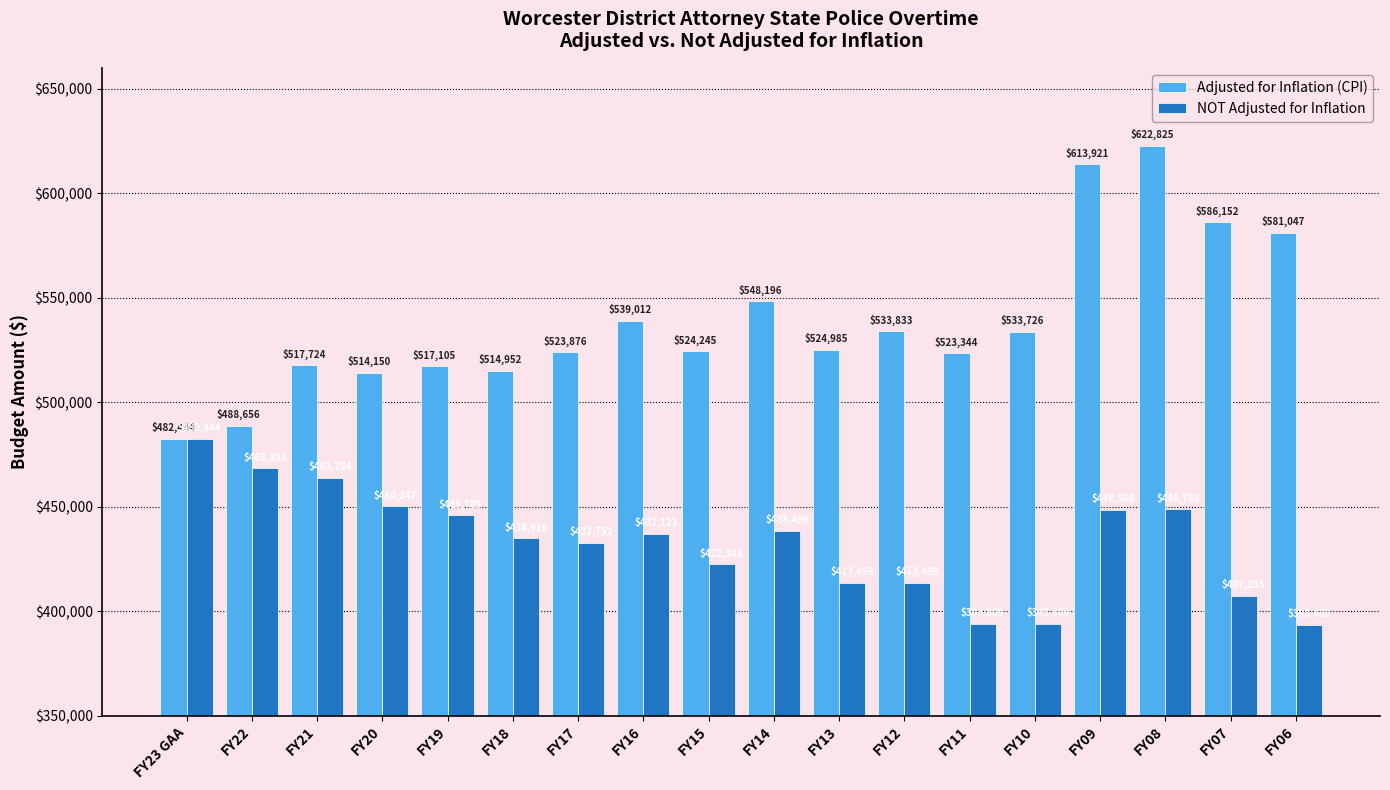

What is the maximum value shown in the chart?

622825